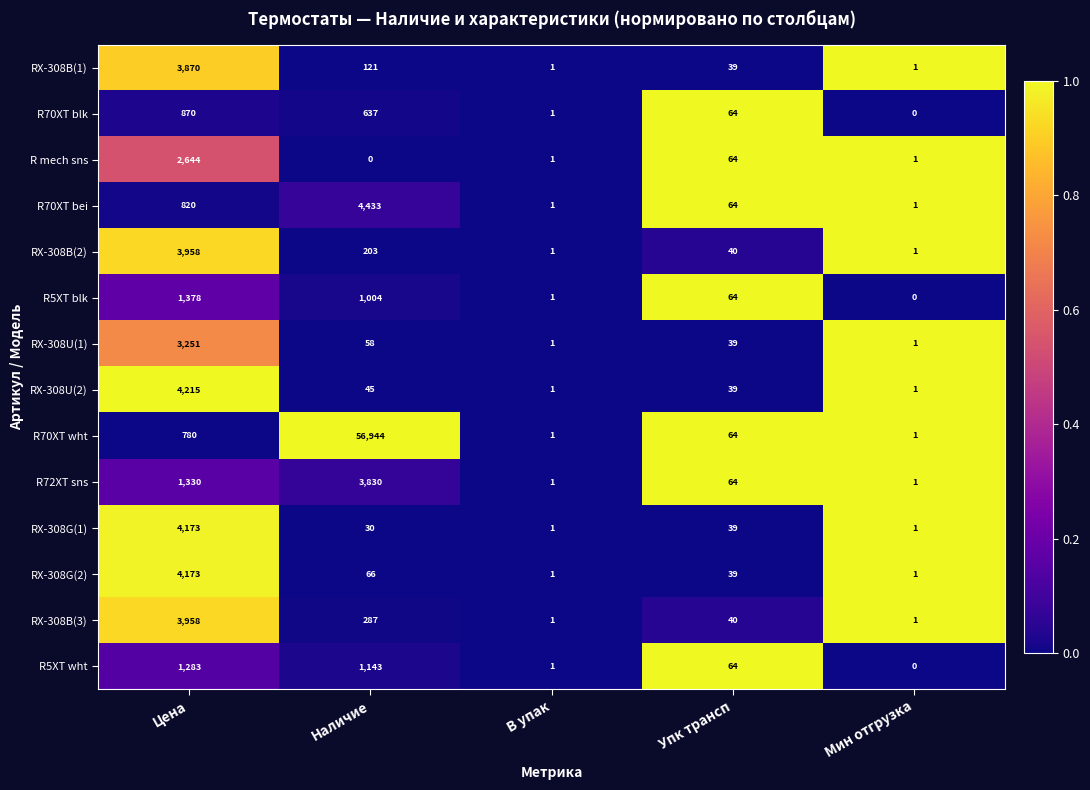

Count the number of data series in this chart.

14